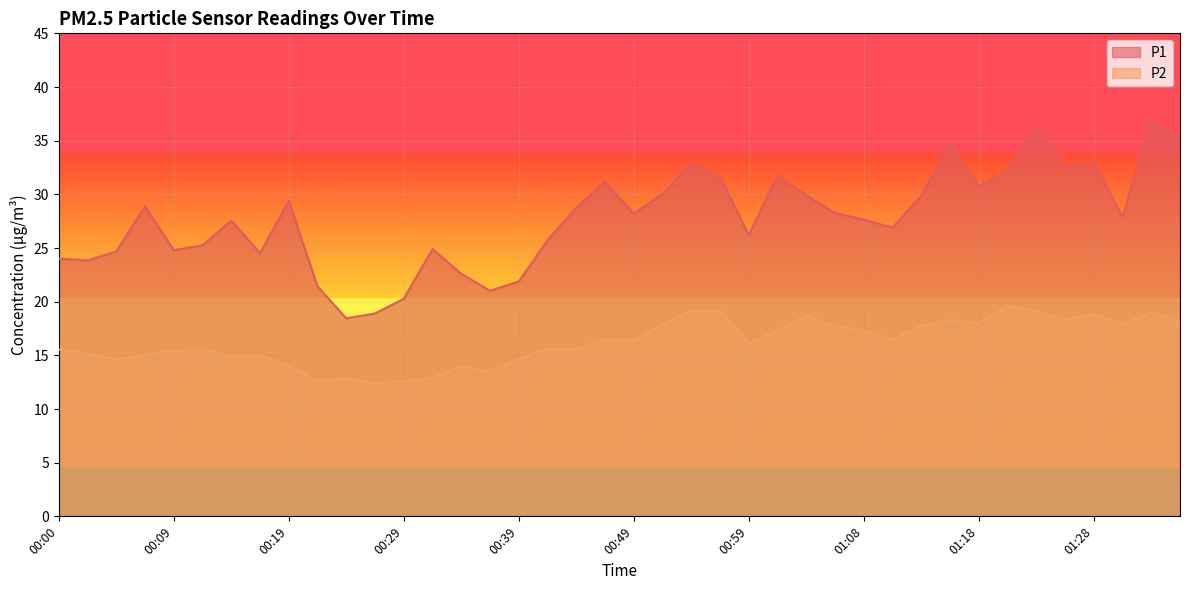

What position from the left is 00:39?

17